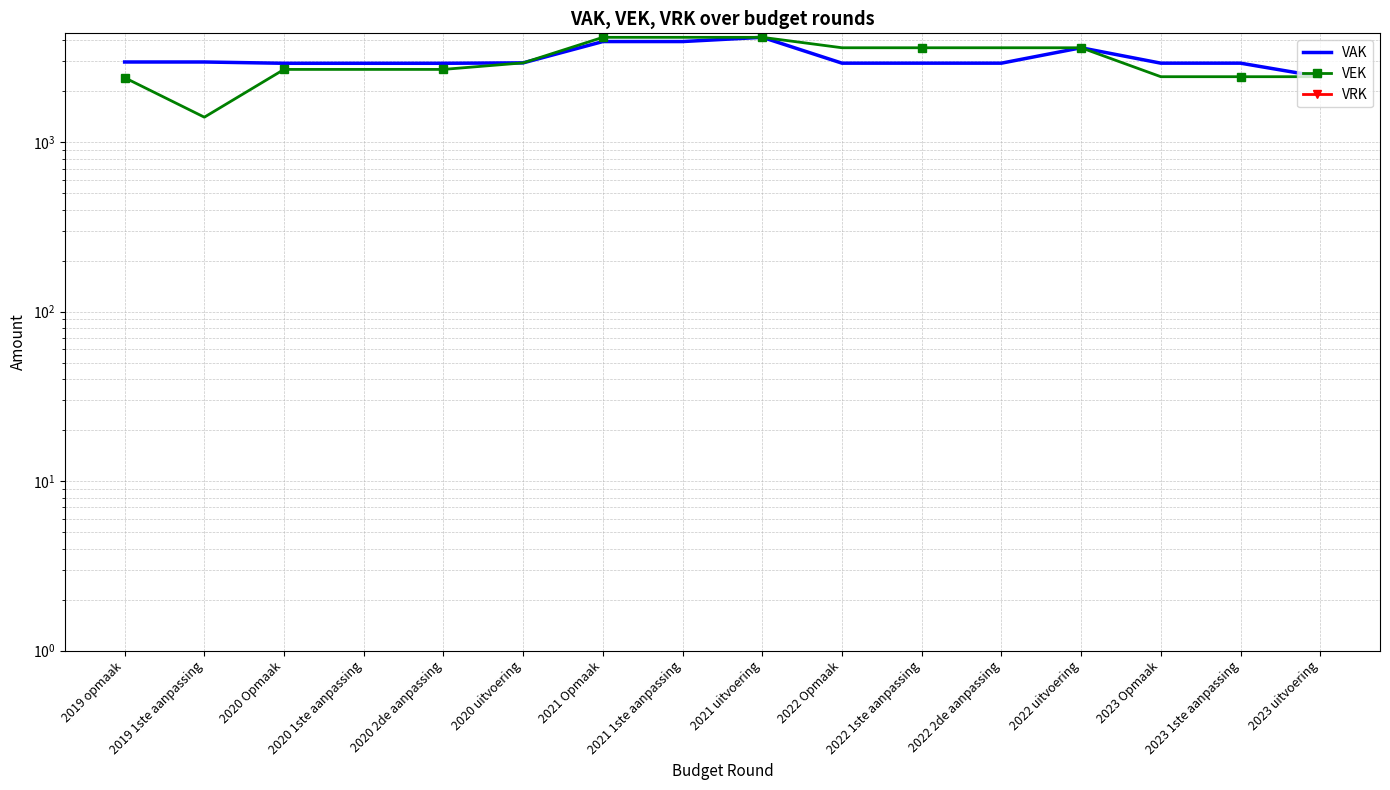

Which label corresponds to the smallest value in the chart?

2019 opmaak